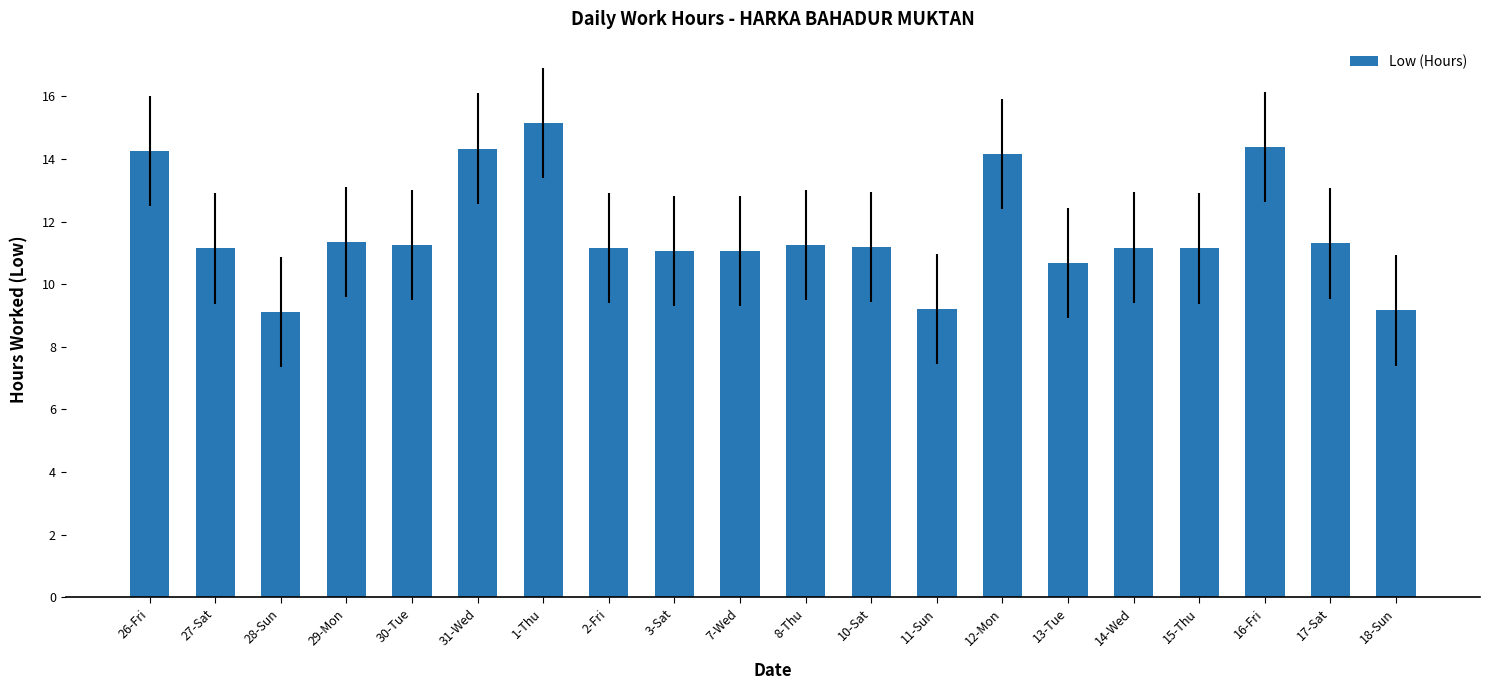

What is the difference between the maximum and minimum values?

6.0